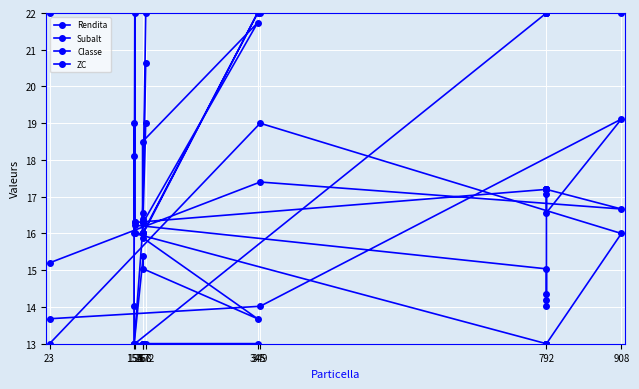

The value of ZC at 167 is 21.4. True or false?

False